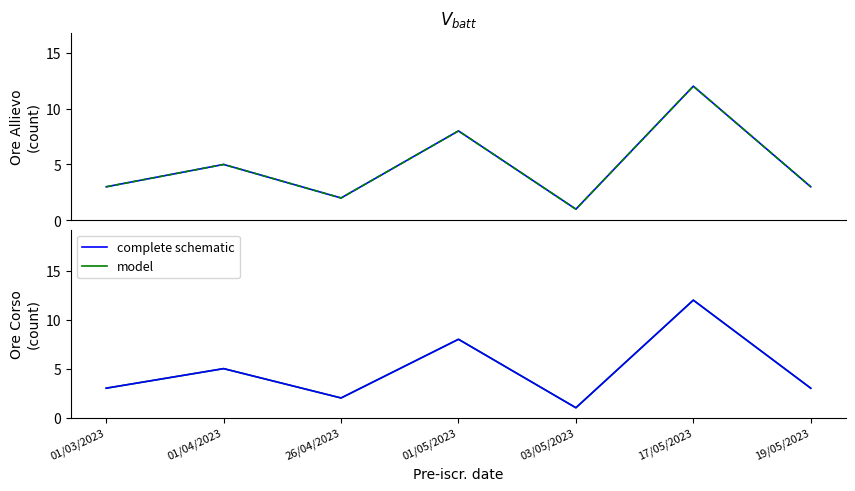

At 19/05/2023, list the series in order from smallest to largest.

Ore Allievo, Ore Corso, model, complete schematic